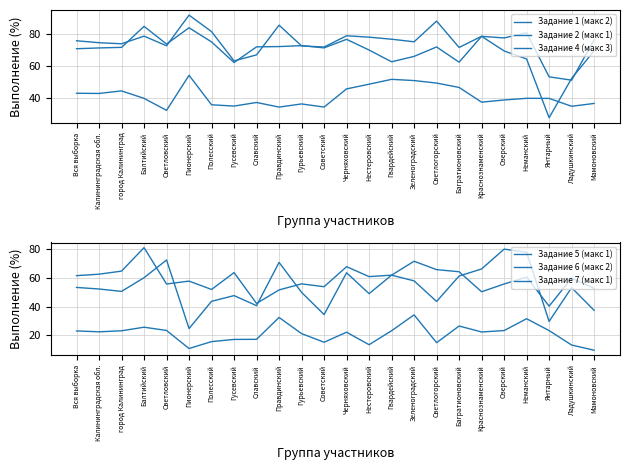

Between Гурьевский and Ладушкинский, which series saw the biggest shift?

Задание 2 (макс 1)